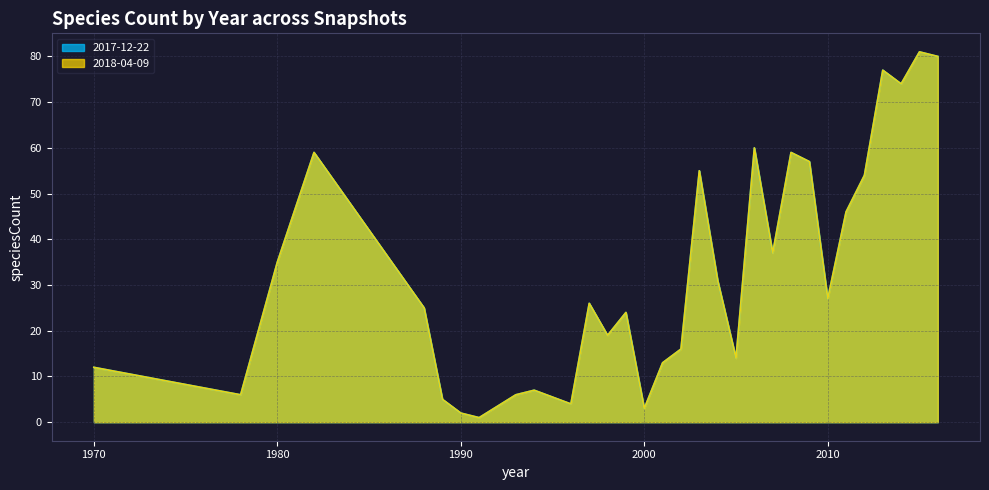

How many data points does each series have?

31